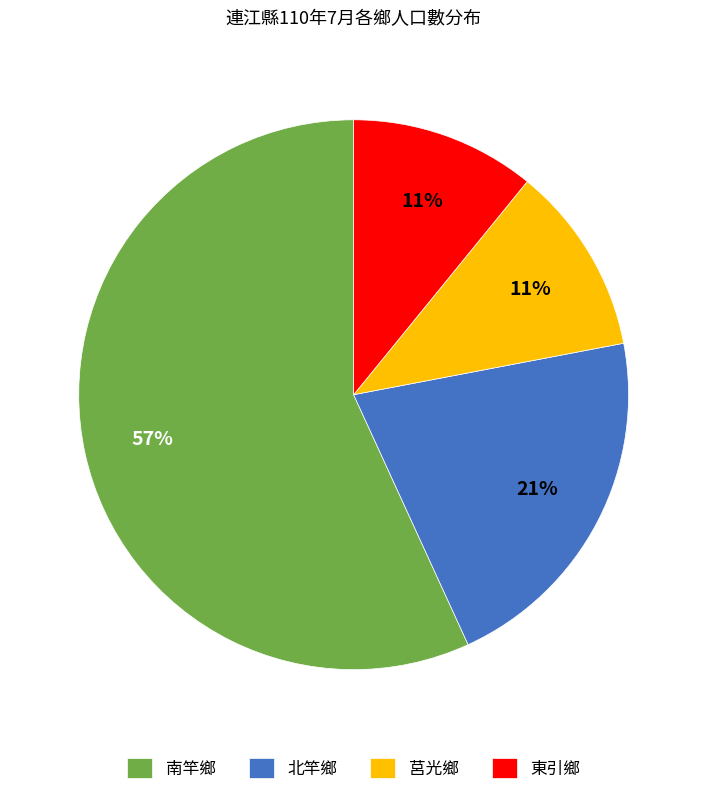

The 北竿鄉 slice represents 21% of the pie. True or false?

True